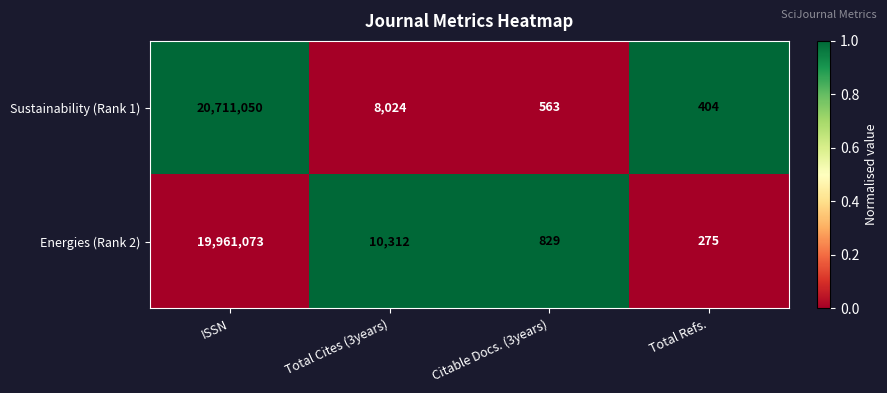

Reading left to right, extract all data points from this chart.

Sustainability (Rank 1): ISSN=20711050	Total Cites (3years)=8024	Citable Docs. (3years)=563	Total Refs.=404
Energies (Rank 2): ISSN=19961073	Total Cites (3years)=10312	Citable Docs. (3years)=829	Total Refs.=275